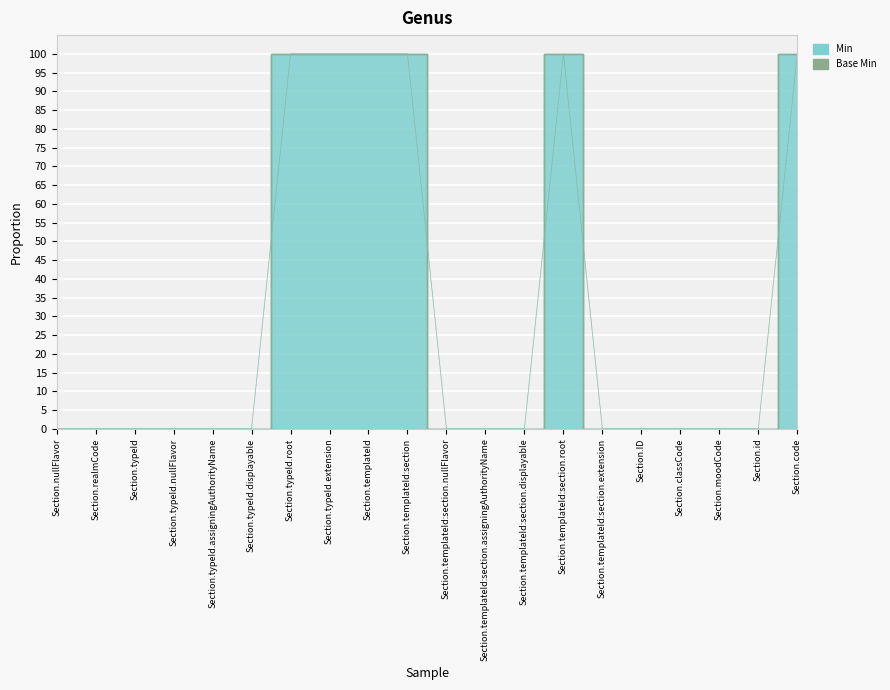

What is the value of the 14th point from the left?

100